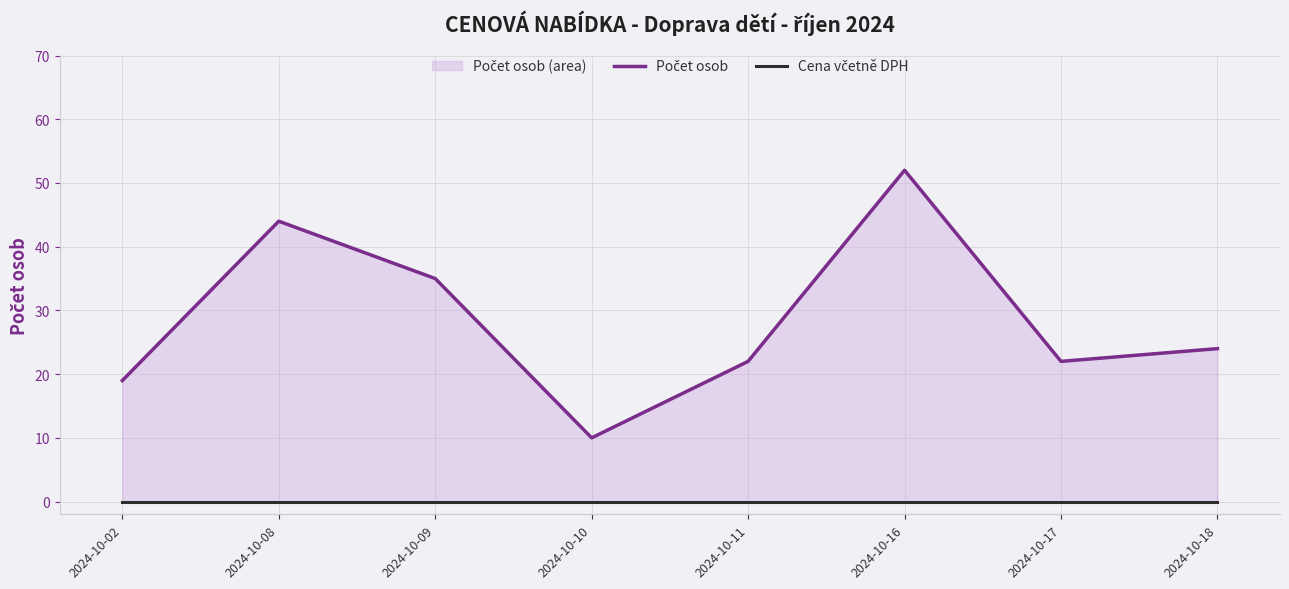

Which has a higher value, 2024-10-18 or 2024-10-17?

2024-10-18